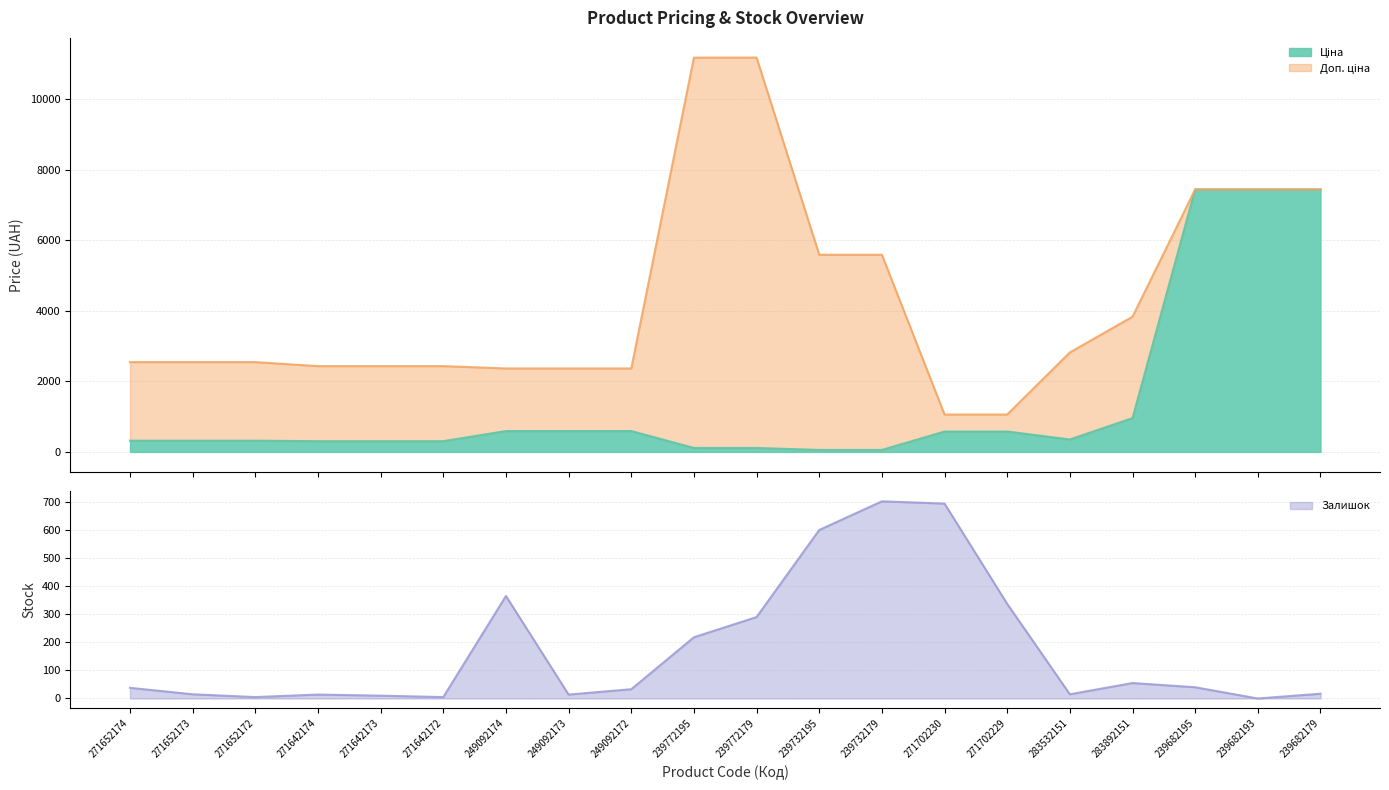

How many positive values does the Залишок series have?

19